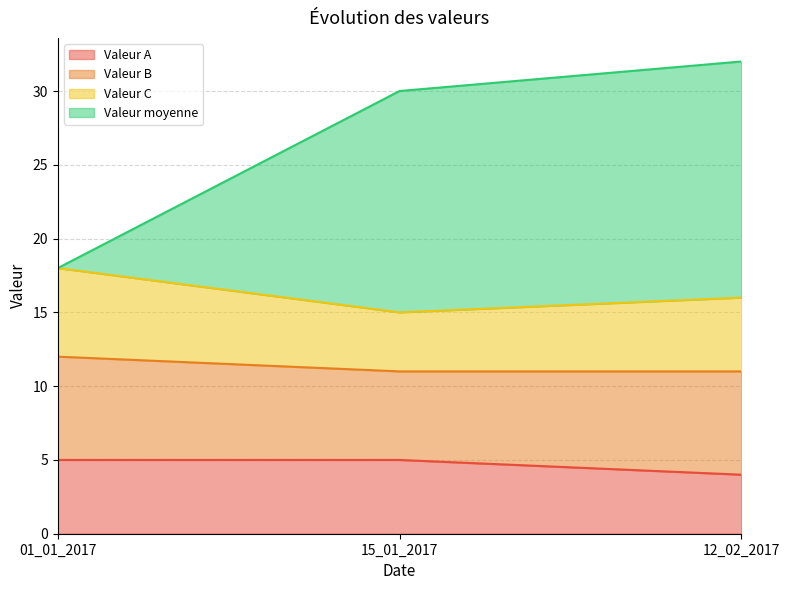

What is the label of the 3rd point from the right?

01_01_2017